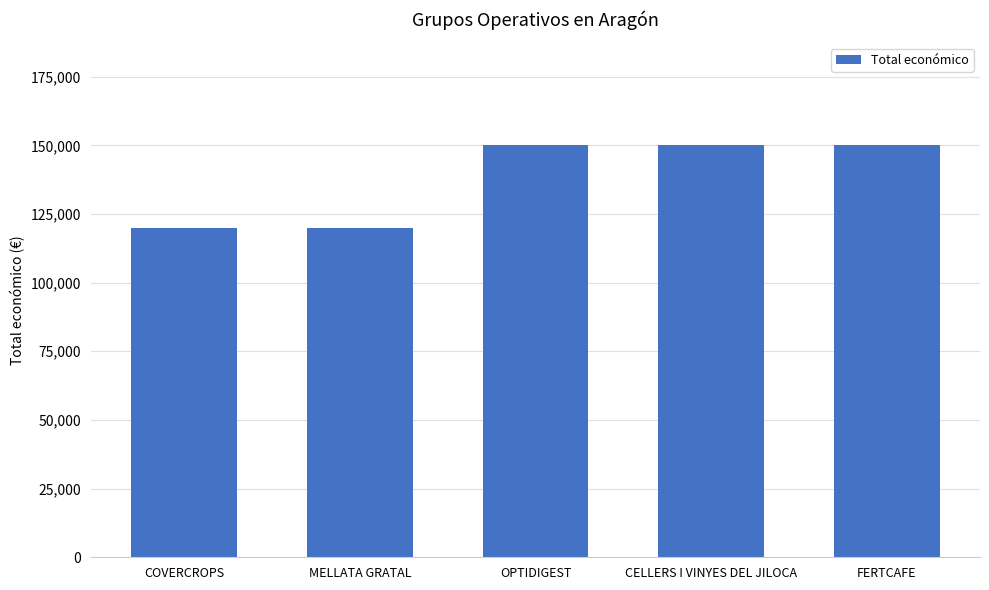

What position from the left is CELLERS I VINYES DEL JILOCA?

4